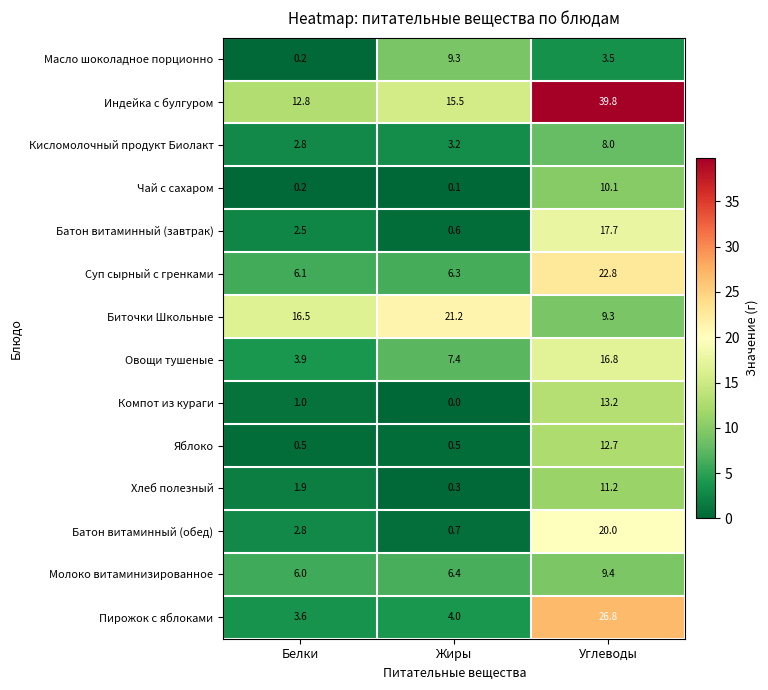

At which category is the sum across all series the highest?

Углеводы